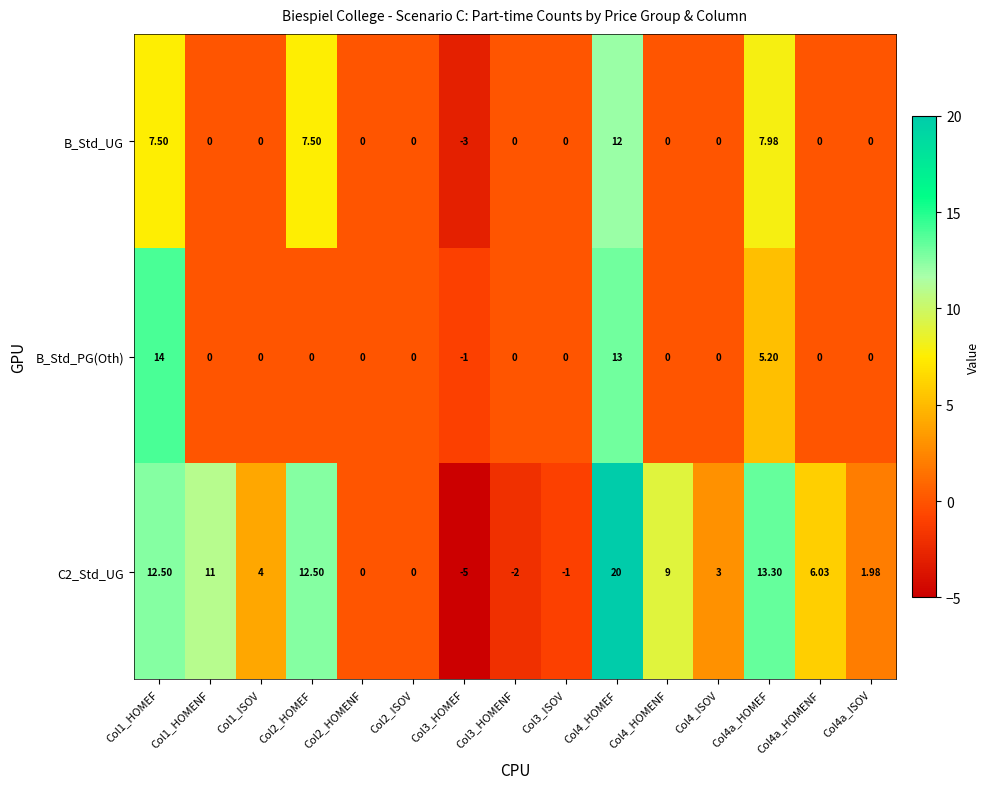

Is the value of B_Std_UG at Col1_HOMEF greater than the value of B_Std_PG(Oth) at Col2_HOMEF?

Yes